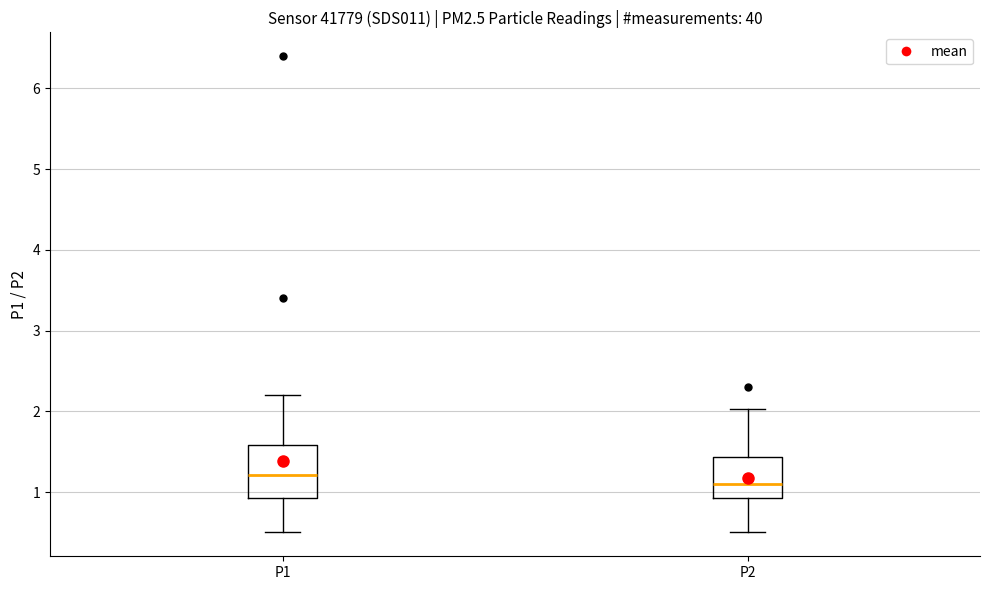

Reading left to right, read every box against the y-axis: the position of its median line, the range the box covers, and the ends of its whiskers. The values are not printed on the chart, so give them approximately, as read against the axis.

P1: median 1.2, box 0.9 to 1.6, whiskers 0.5 to 2.2
P2: median 1.1, box 0.9 to 1.4, whiskers 0.5 to 2.0